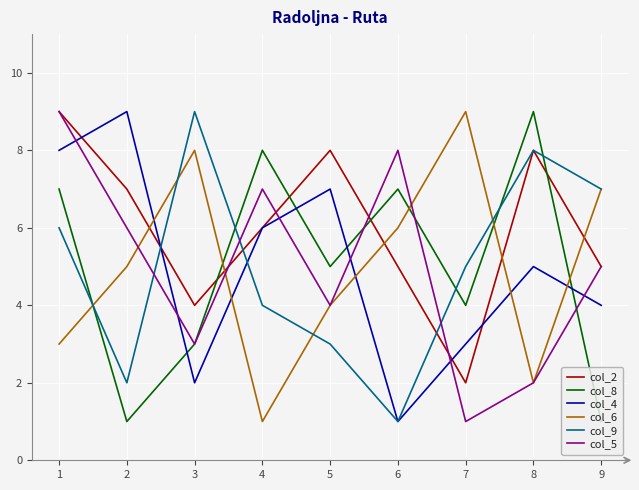

At 7, list the series in order from largest to smallest.

col_6, col_9, col_8, col_4, col_2, col_5